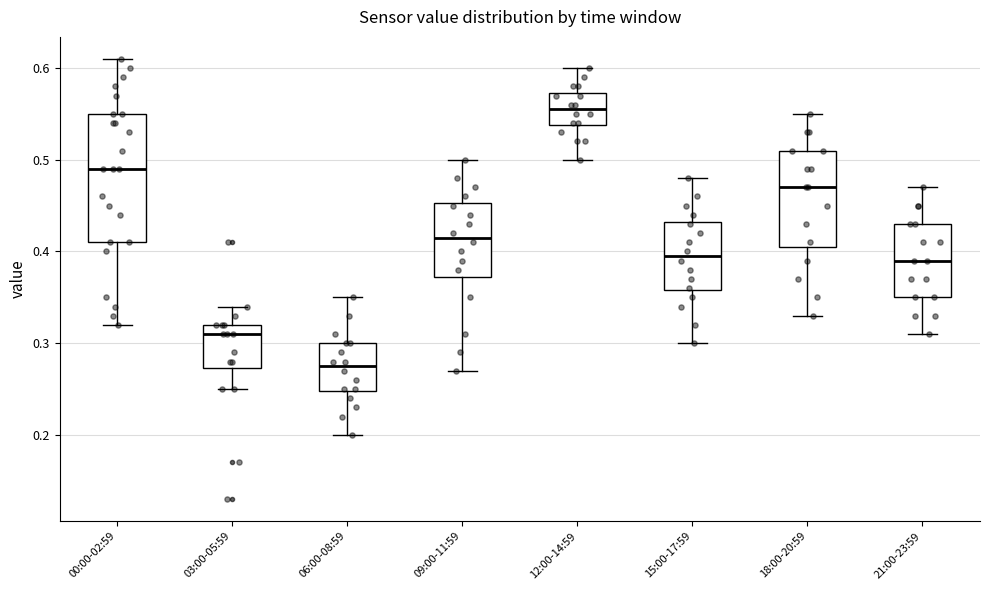

Reading left to right, transcribe this box plot: for each box, give where its median line is, the range the box spans, and where its two whiskers end, as read against the y-axis. The values are not printed on the chart, so give them approximately, as read against the axis.

00:00-02:59: median 0.49, box 0.41 to 0.55, whiskers 0.32 to 0.61
03:00-05:59: median 0.31, box 0.27 to 0.32, whiskers 0.25 to 0.34
06:00-08:59: median 0.28, box 0.25 to 0.30, whiskers 0.20 to 0.35
09:00-11:59: median 0.42, box 0.37 to 0.45, whiskers 0.27 to 0.50
12:00-14:59: median 0.56, box 0.54 to 0.57, whiskers 0.50 to 0.60
15:00-17:59: median 0.40, box 0.36 to 0.43, whiskers 0.30 to 0.48
18:00-20:59: median 0.47, box 0.41 to 0.51, whiskers 0.33 to 0.55
21:00-23:59: median 0.39, box 0.35 to 0.43, whiskers 0.31 to 0.47